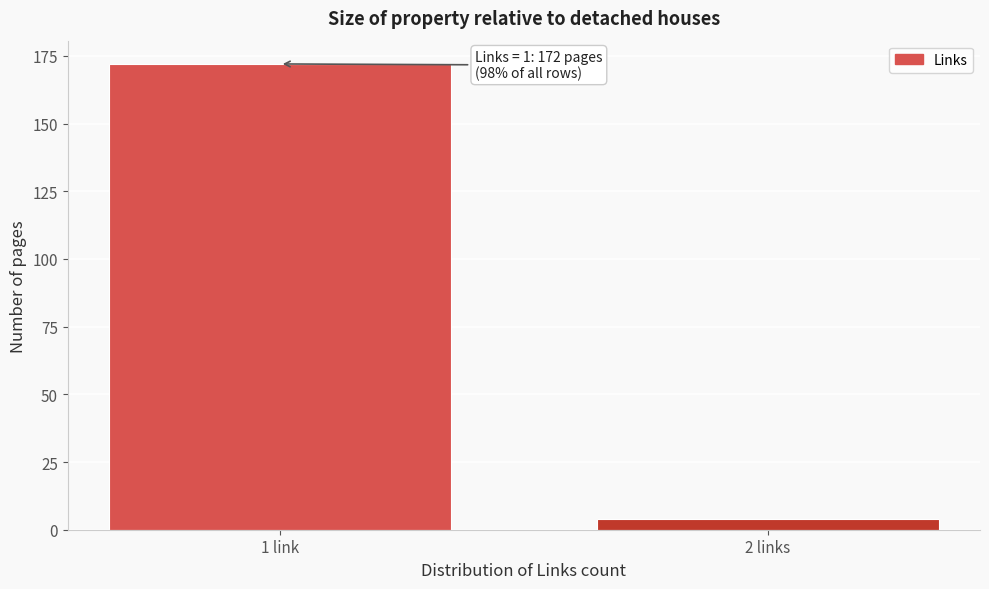

Reading right to left, extract all data points from this chart.

4	172